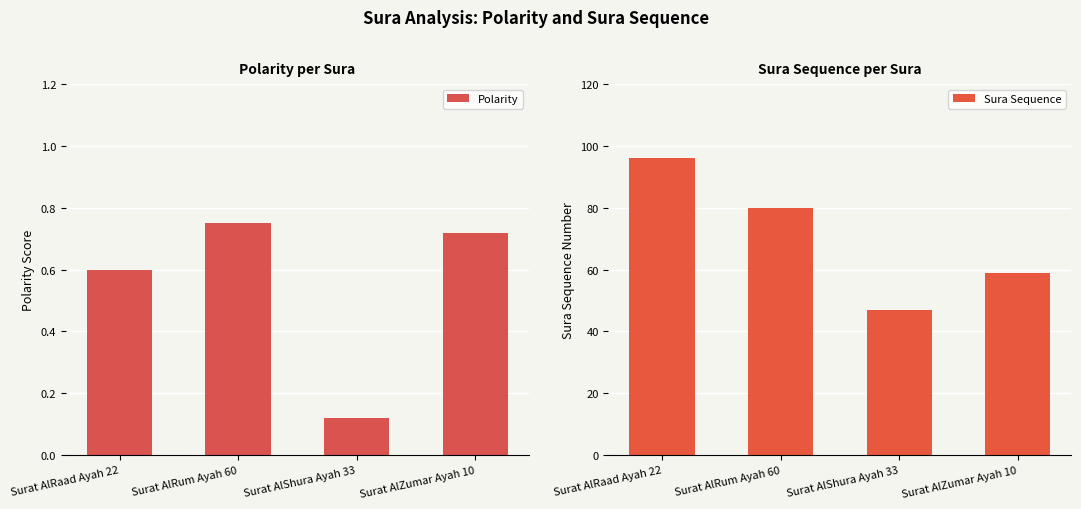

At which label does Sura Sequence reach its minimum?

Surat AlShura Ayah 33